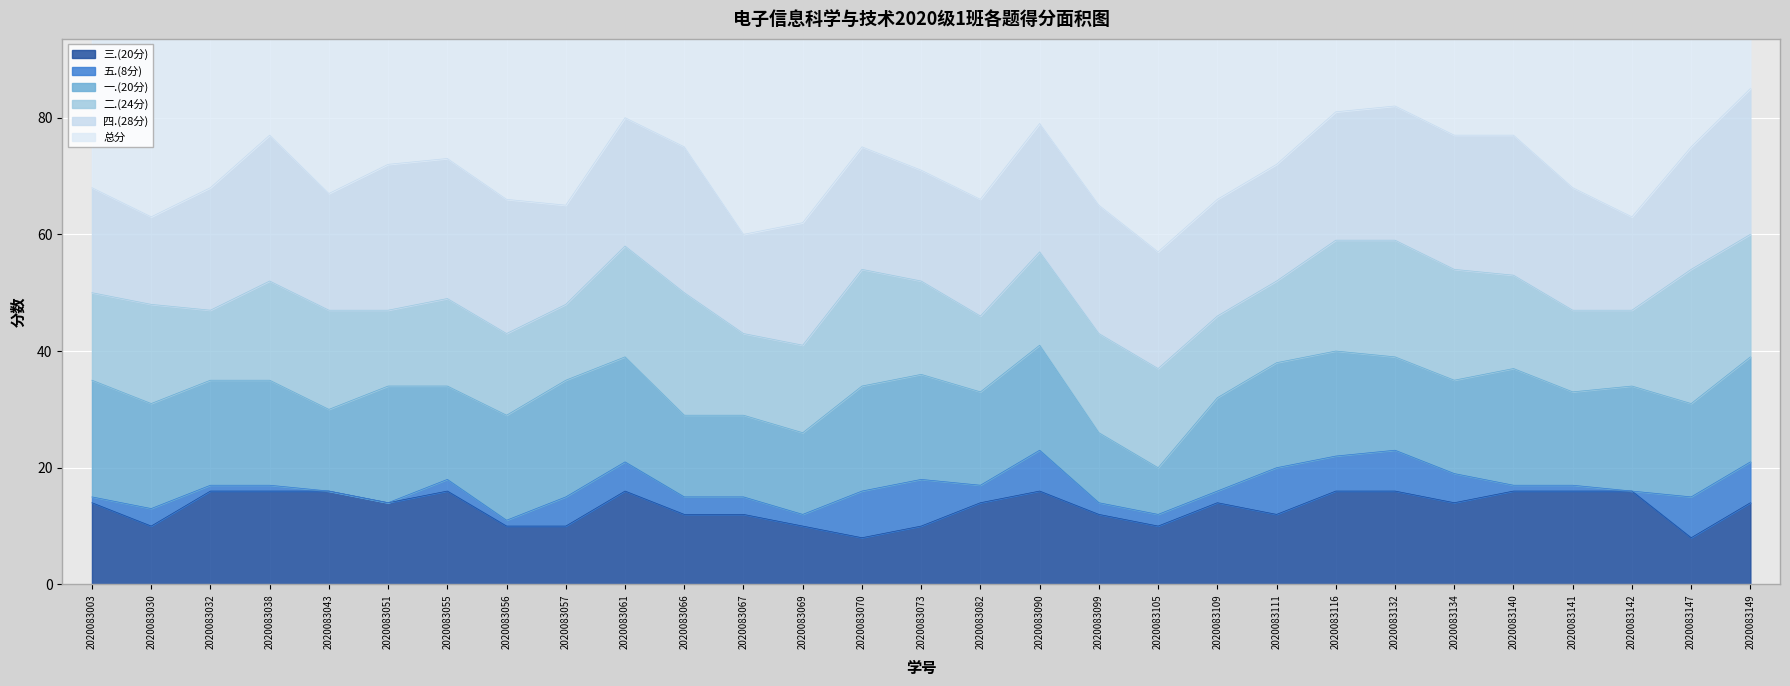

Which series has the largest range (max minus min)?

总分